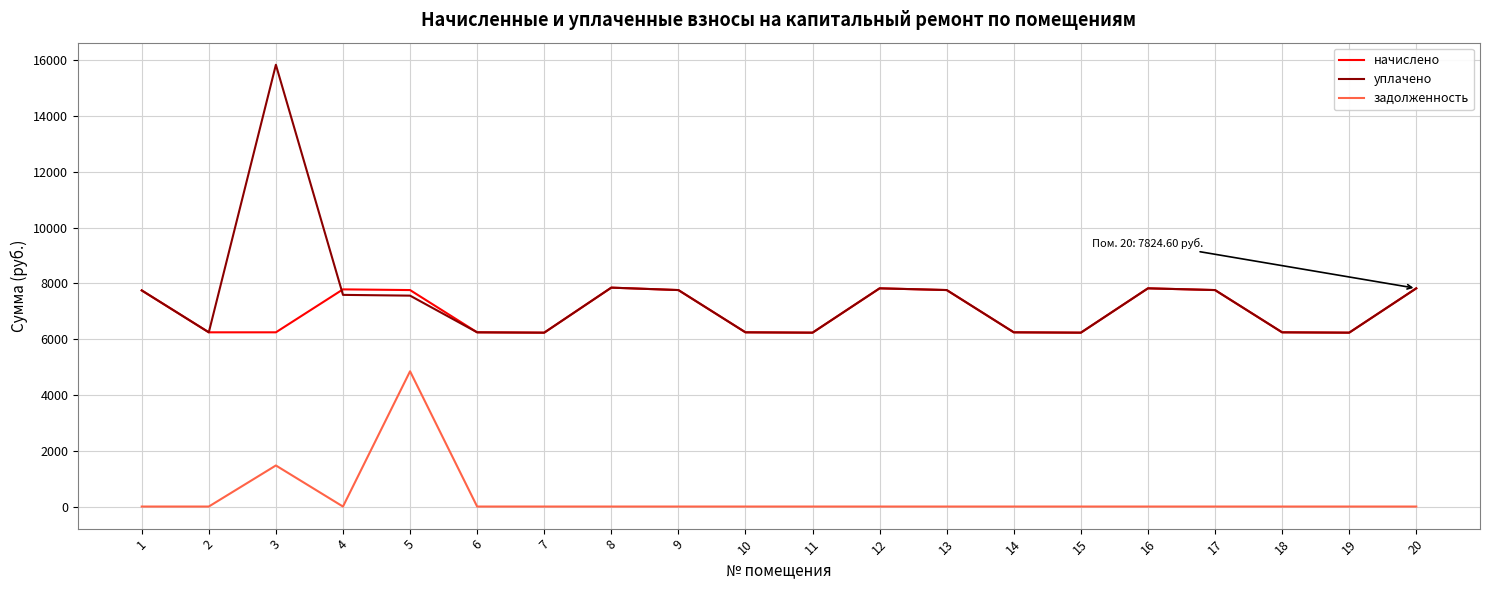

Is it true that уплачено equals 6247.3 at 2?

True